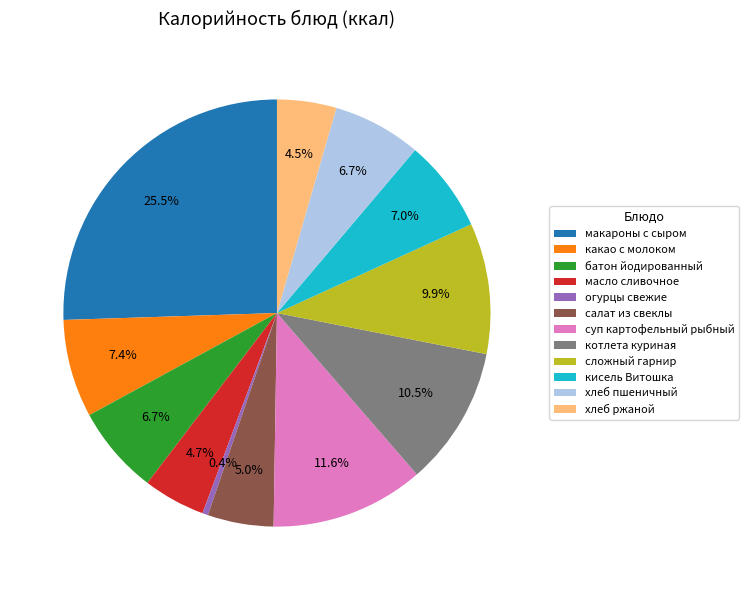

The сложный гарнир slice represents 10% of the pie. True or false?

True